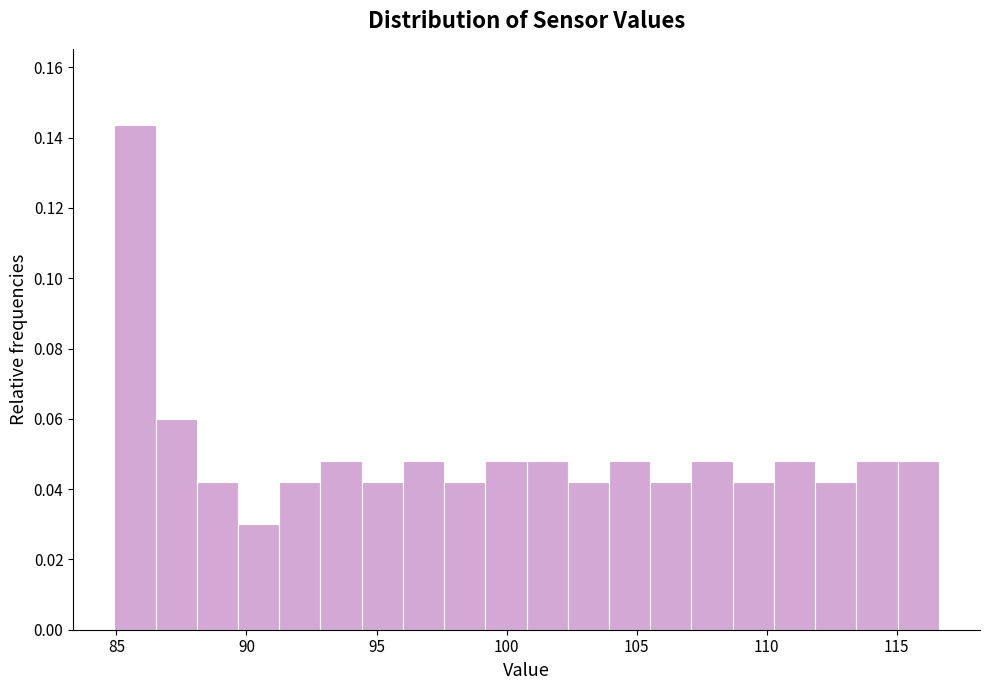

Around what value on the x-axis is the tallest bar? Give the approximate position of its centre, as read against the axis.

85.5